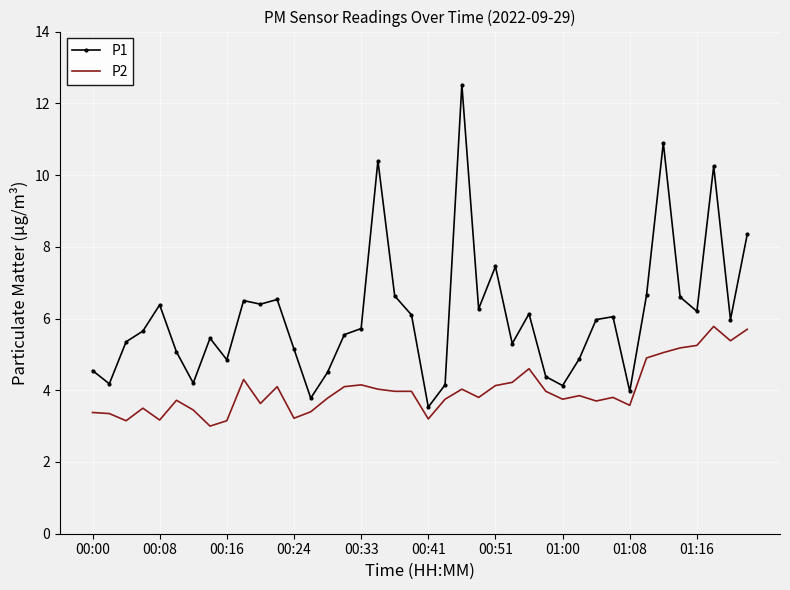

Which series has the largest total across all categories?

P1